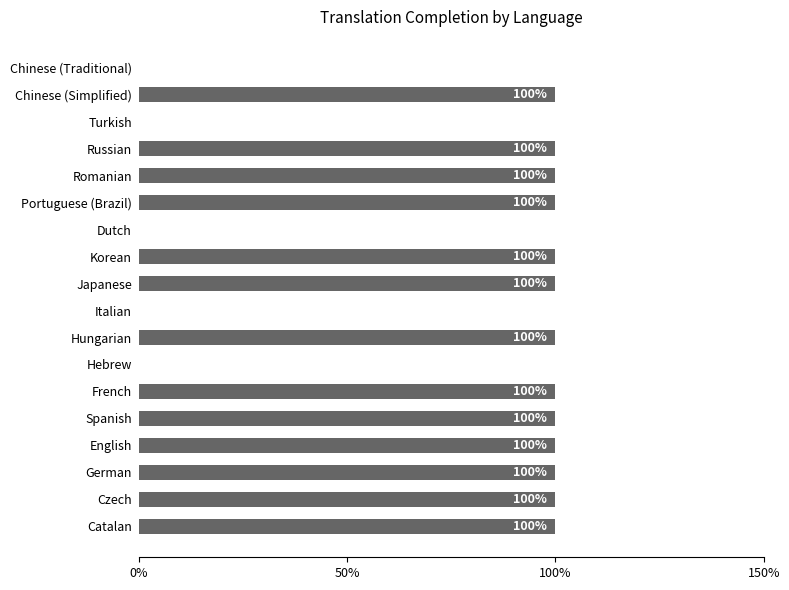

What is the maximum value shown in the chart?

100